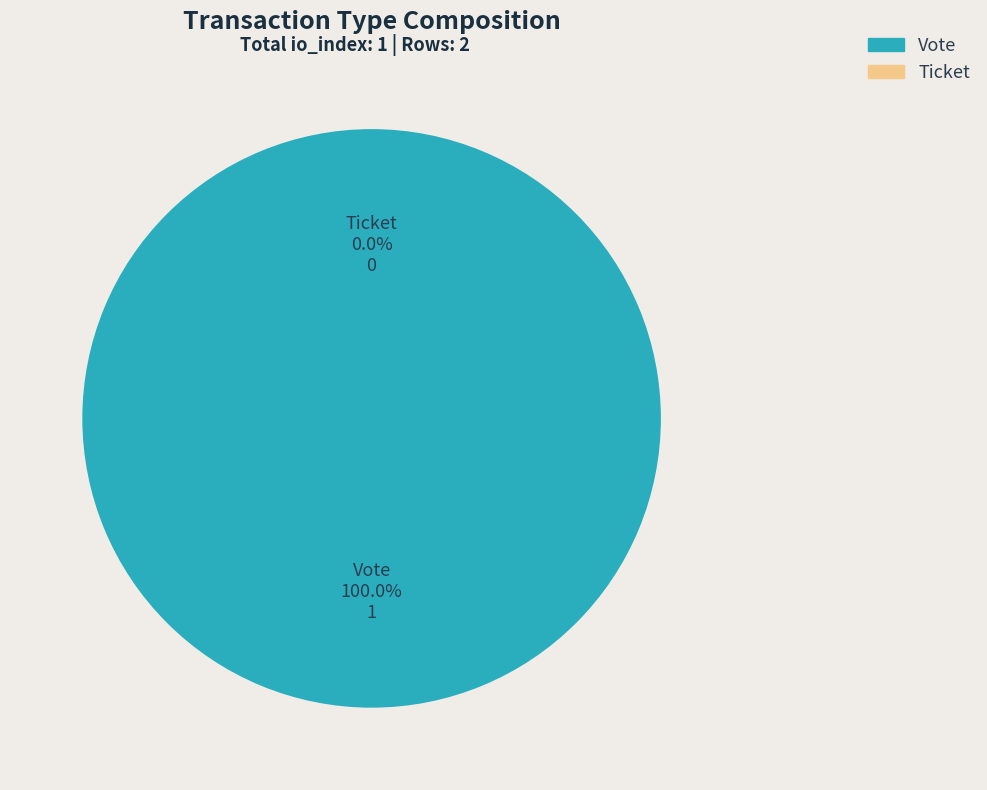

To the nearest percent, what portion does Vote represent?

100%